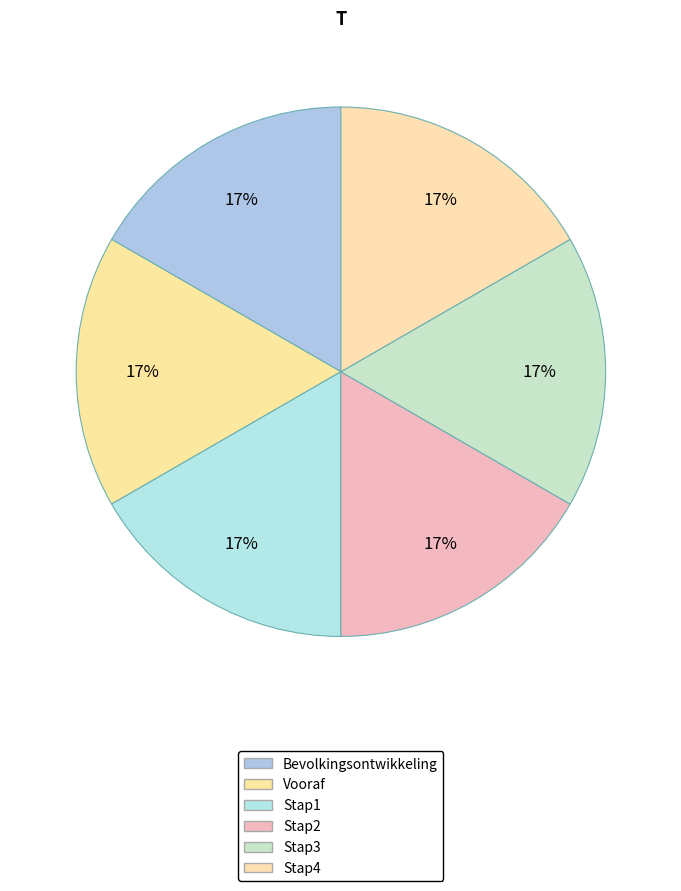

The Vooraf slice represents 11% of the pie. True or false?

False